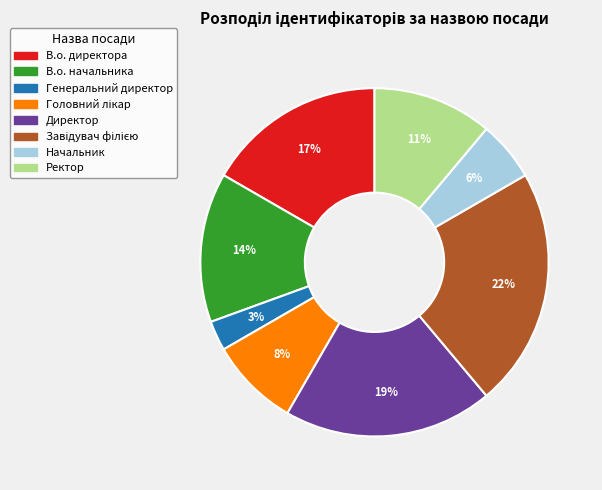

To the nearest percent, what portion does В.о. директора represent?

17%